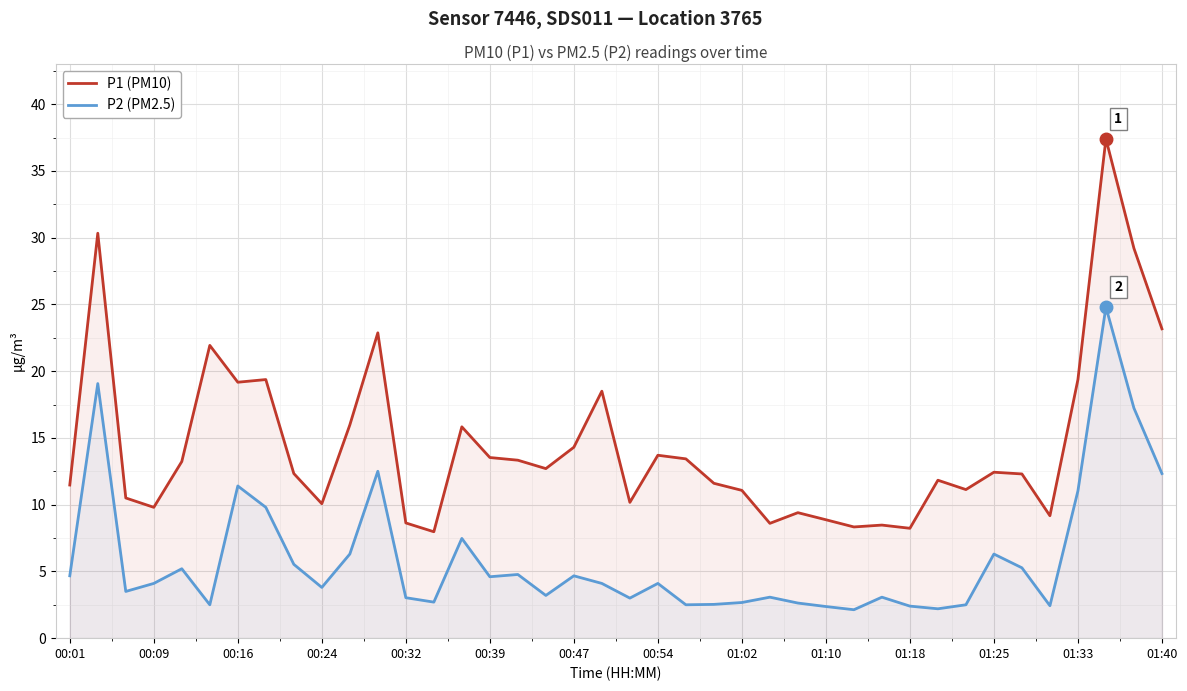

What is the smallest value displayed?

2.1